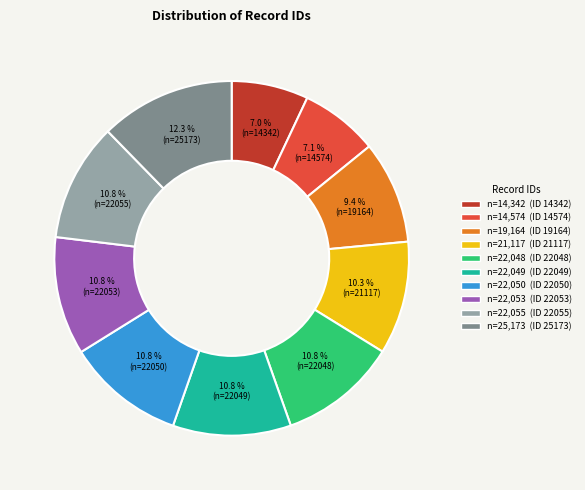

To the nearest percent, what is the difference between the largest and smallest slice percentages?

5%